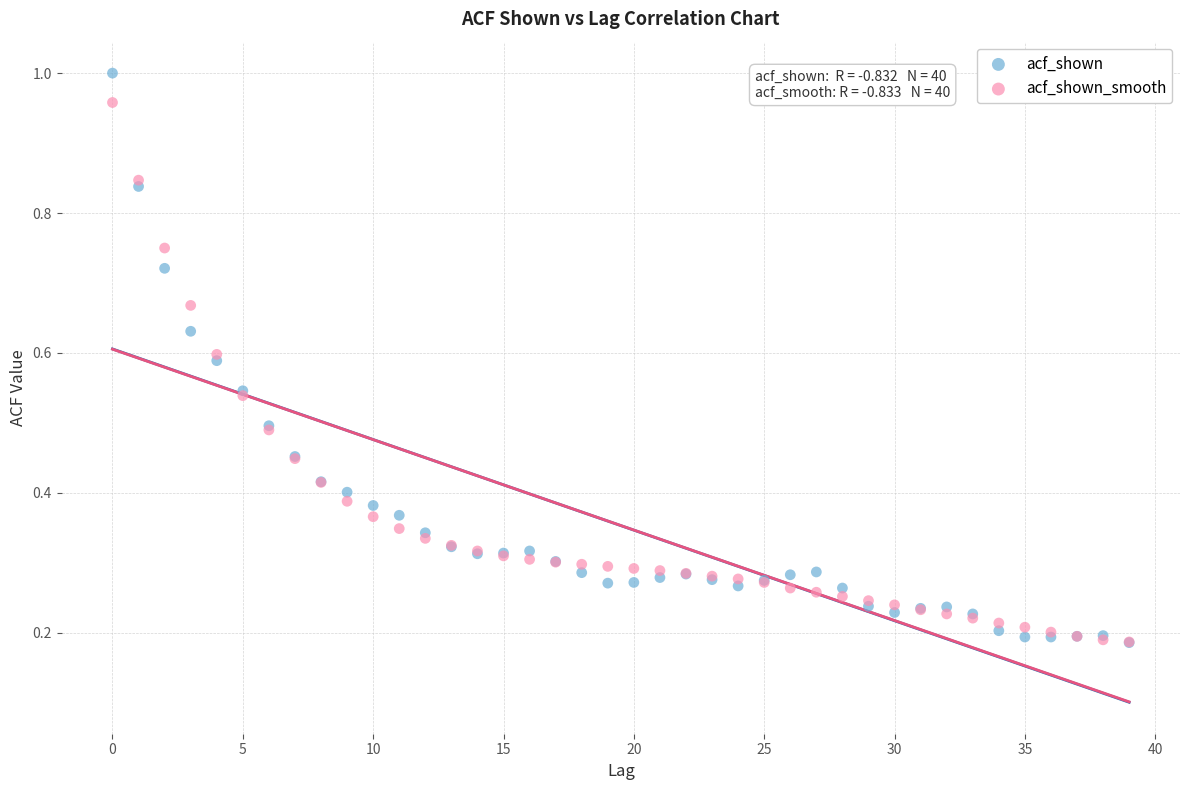

What are all the series names shown in the legend?

acf_shown, acf_shown_smooth